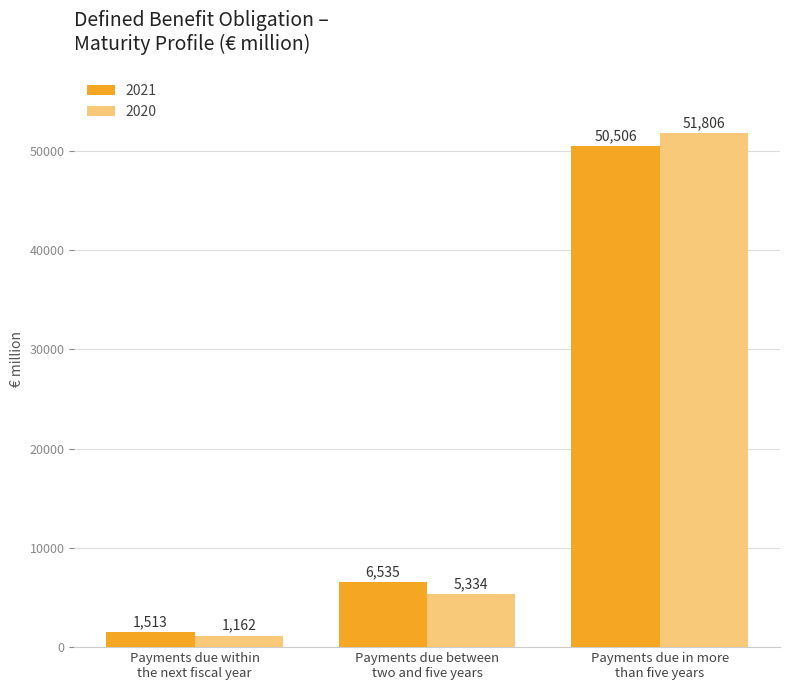

At which label does 2020 reach its minimum?

Payments due within
the next fiscal year